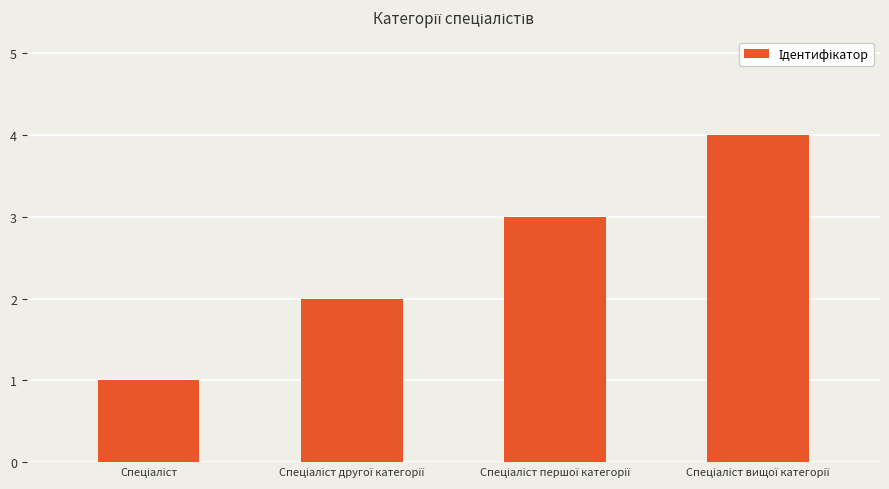

What is the sum of all values?

10